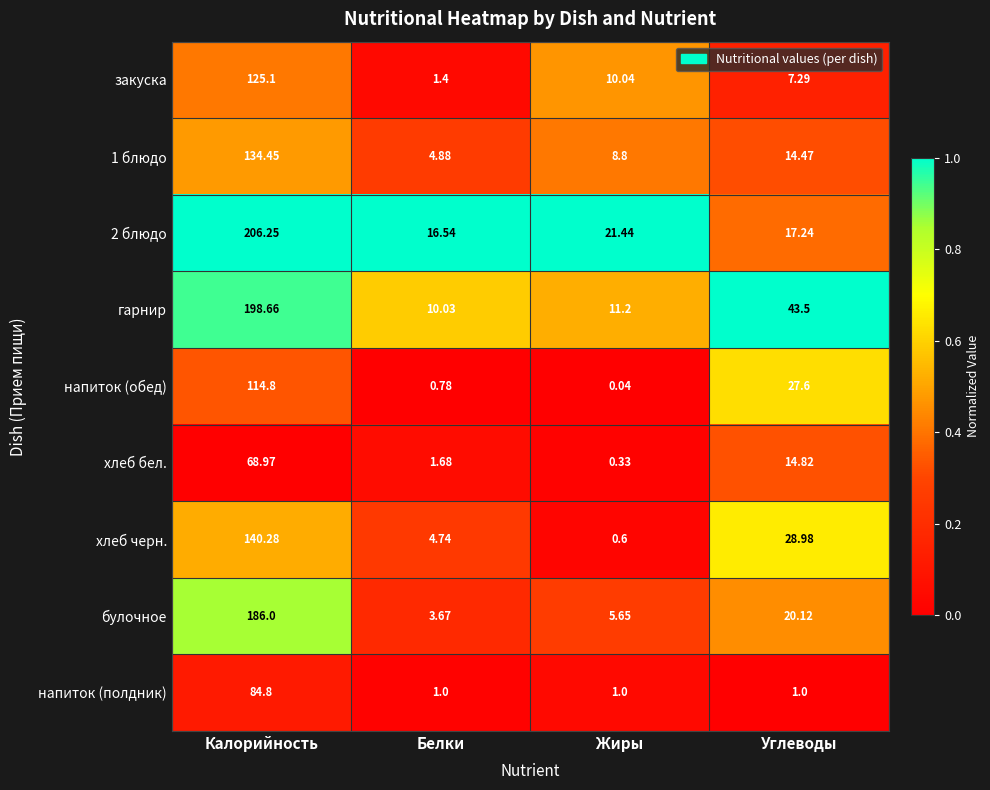

How many distinct data groups are displayed?

9